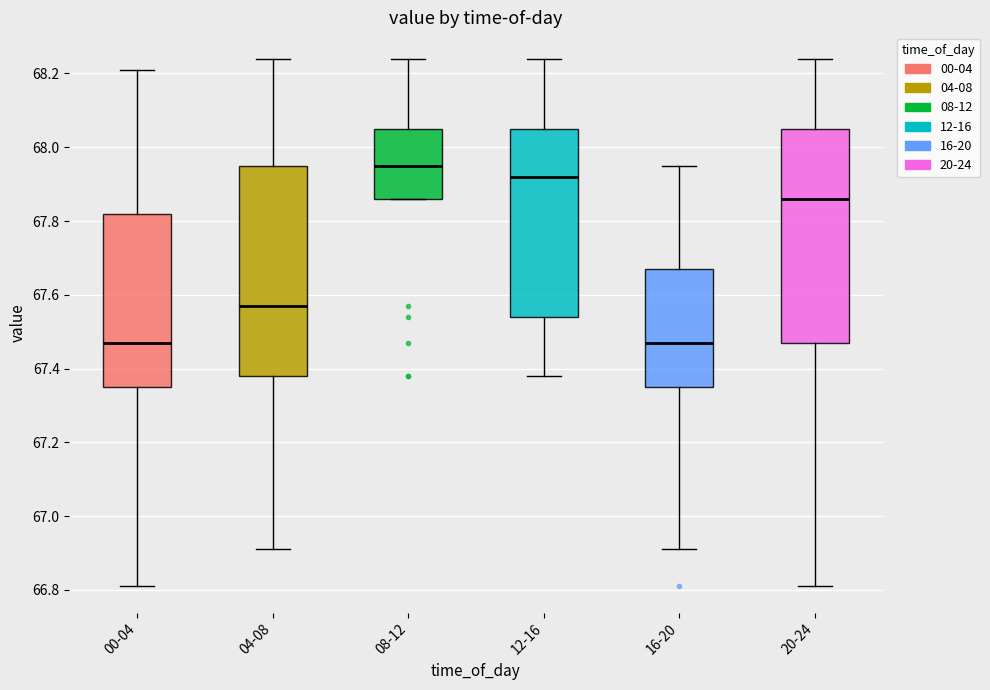

Reading left to right, read every box against the y-axis: the position of its median line, the range the box covers, and the ends of its whiskers. The values are not printed on the chart, so give them approximately, as read against the axis.

00-04: median 67.48, box 67.36 to 67.82, whiskers 66.82 to 68.22
04-08: median 67.58, box 67.38 to 67.96, whiskers 66.92 to 68.24
08-12: median 67.96, box 67.86 to 68.06, whiskers 67.86 to 68.24
12-16: median 67.92, box 67.54 to 68.06, whiskers 67.38 to 68.24
16-20: median 67.48, box 67.36 to 67.68, whiskers 66.92 to 67.96
20-24: median 67.86, box 67.48 to 68.06, whiskers 66.82 to 68.24